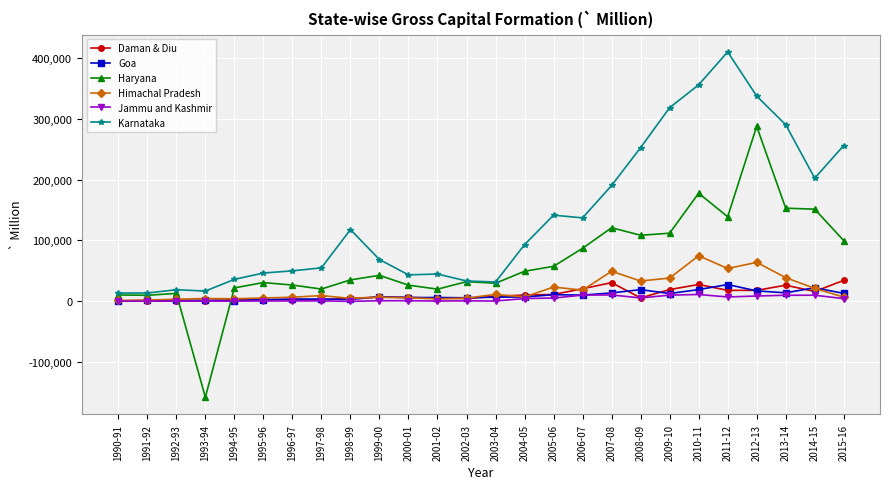

What are all the series names shown in the legend?

Daman & Diu, Goa, Haryana, Himachal Pradesh, Jammu and Kashmir, Karnataka